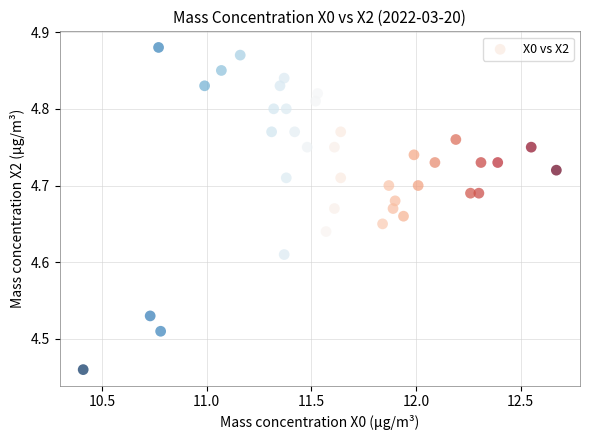

What is the range of Y values (max minus min)?

0.4